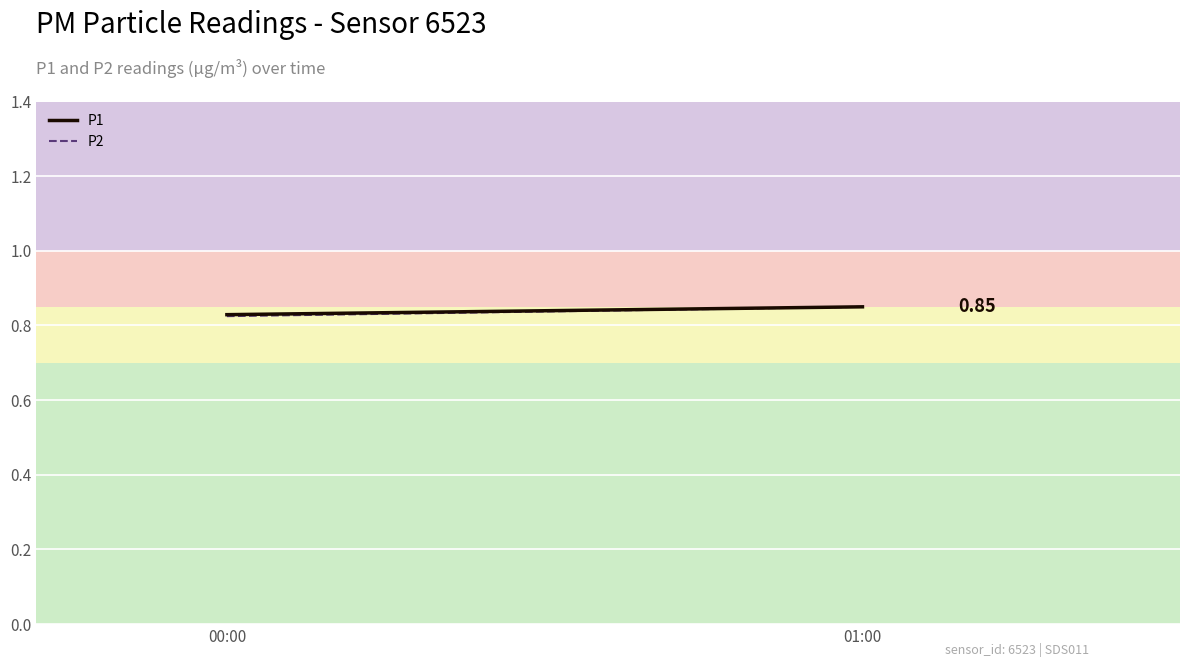

At which label does P1 reach its peak?

01:00